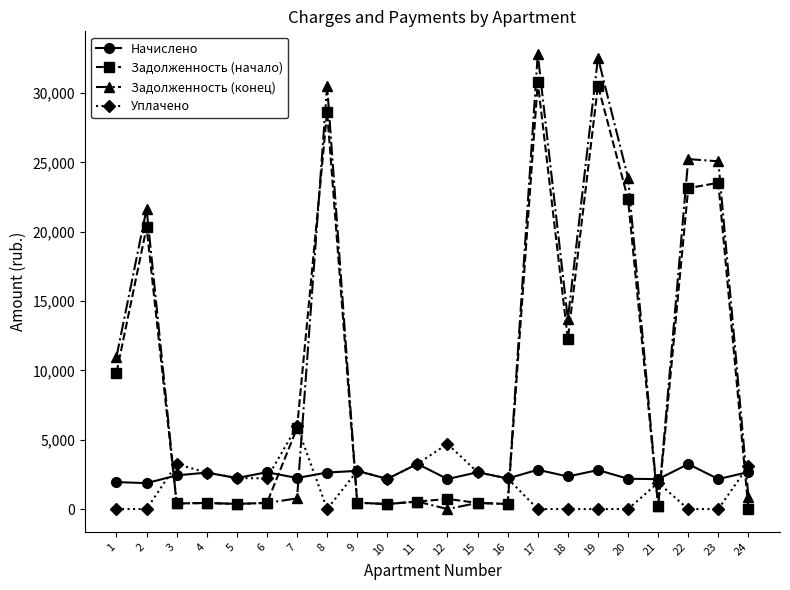

After their last crossing, which series has the higher values: Задолженность (конец) or Задолженность (начало)?

Задолженность (конец)